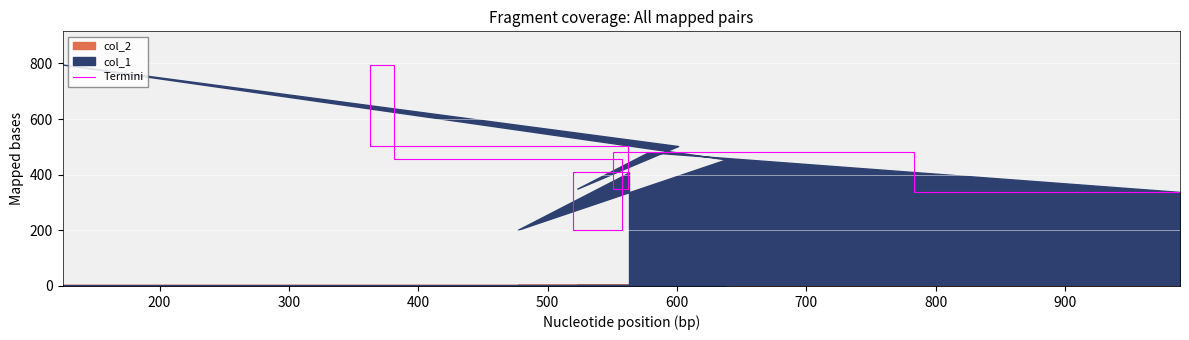

What is the difference between the maximum and minimum values?

594